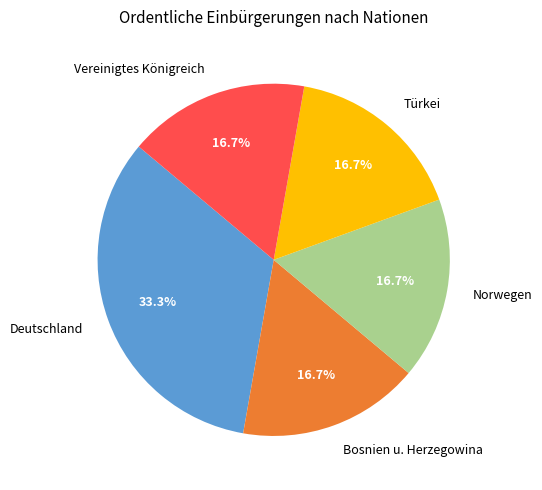

Count the number of slices in the pie.

5